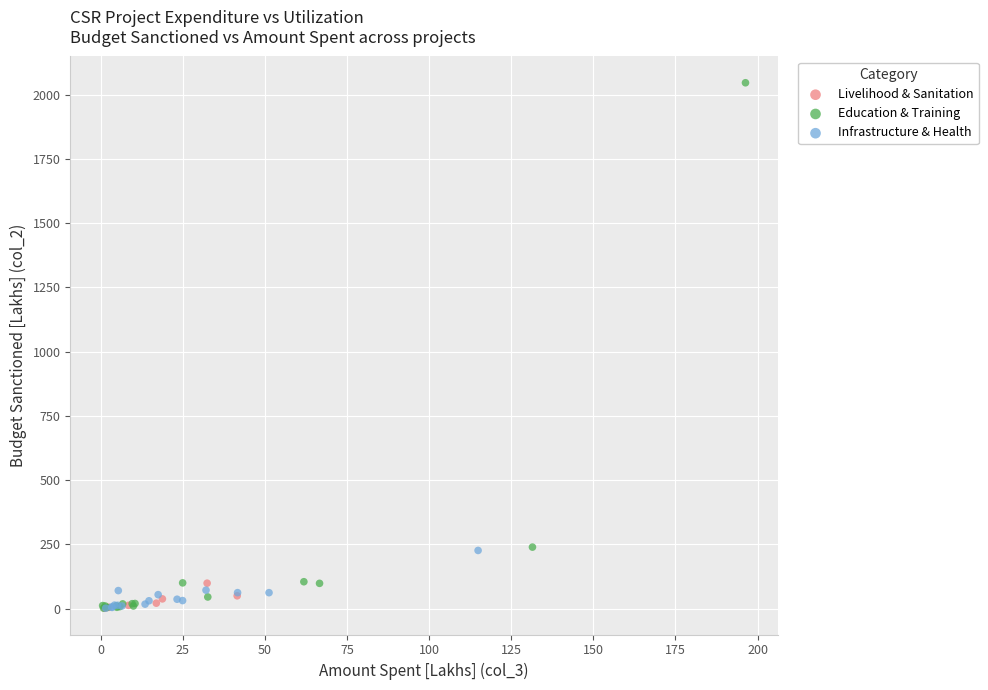

Which series reaches the maximum Y coordinate?

Education & Training